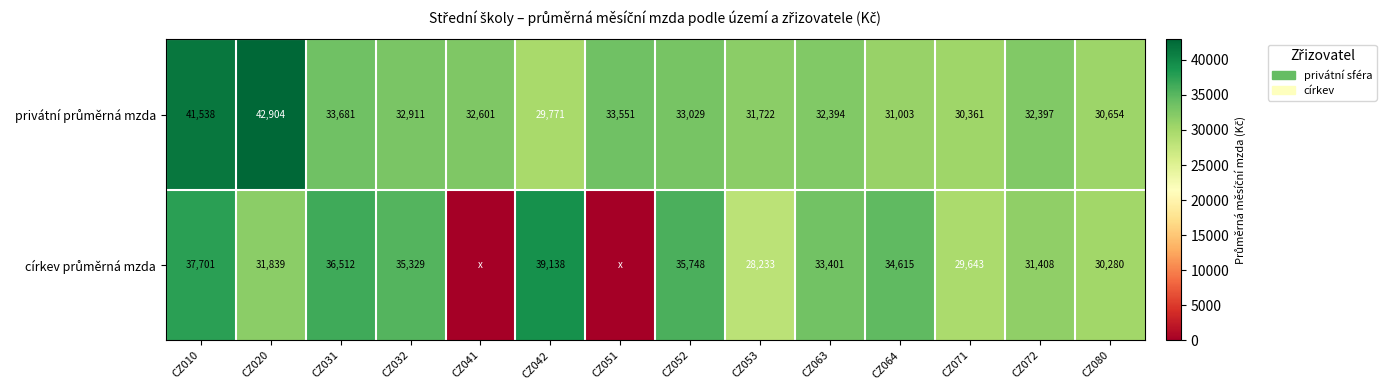

What is the total value across all series at CZ020?

74743